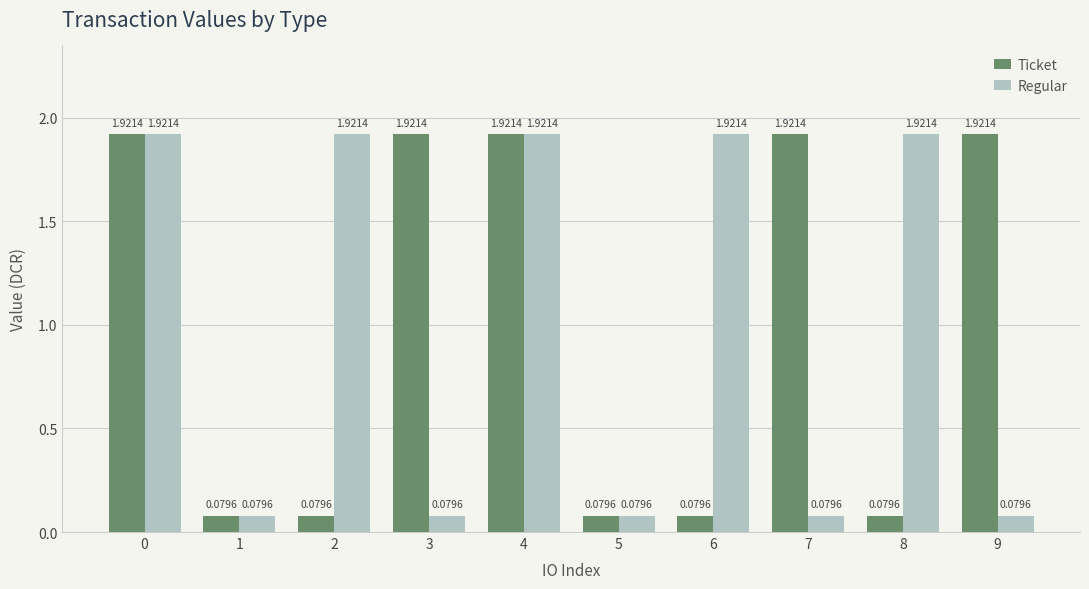

How many bars are there in total?

20